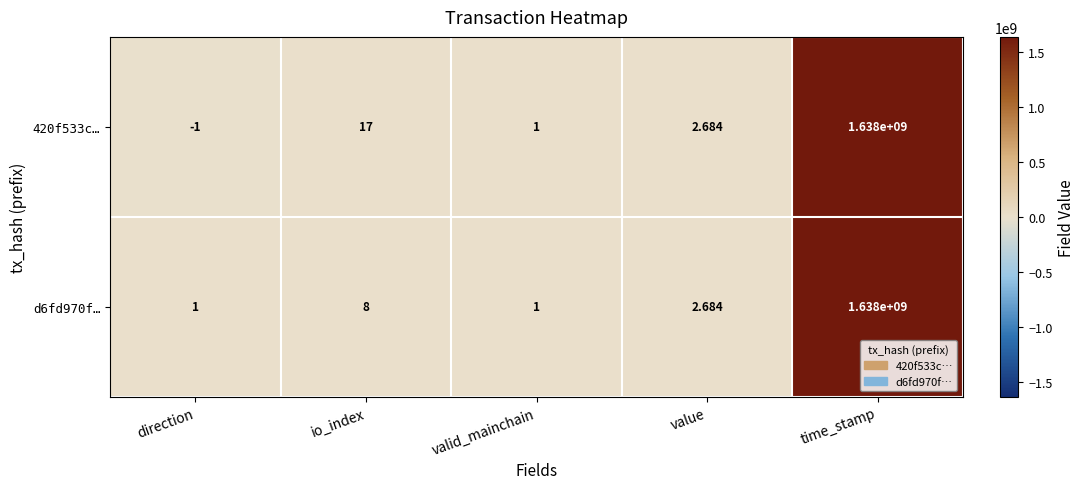

How many categories are shown in the chart?

5